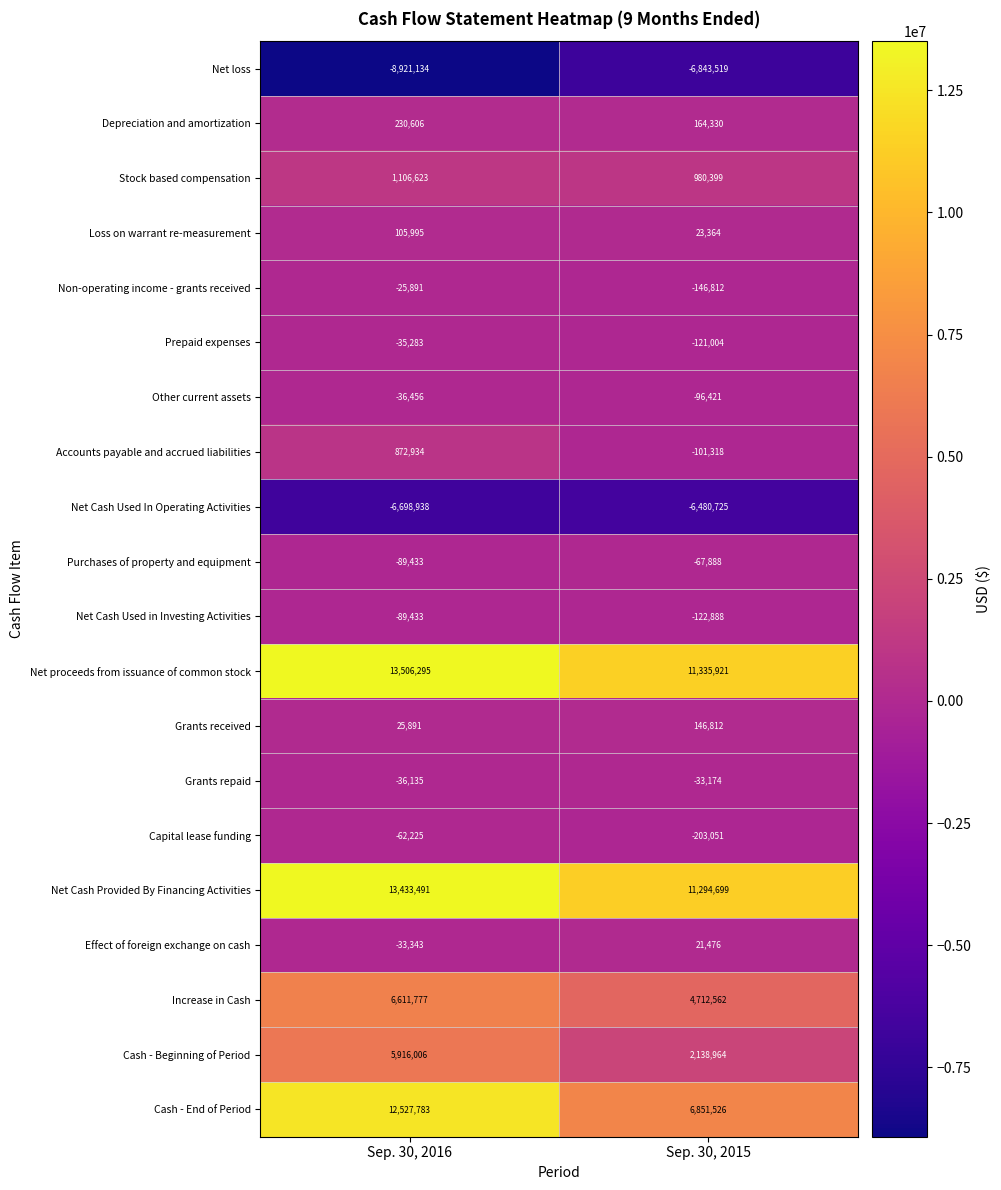

How many series are shown in this chart?

20